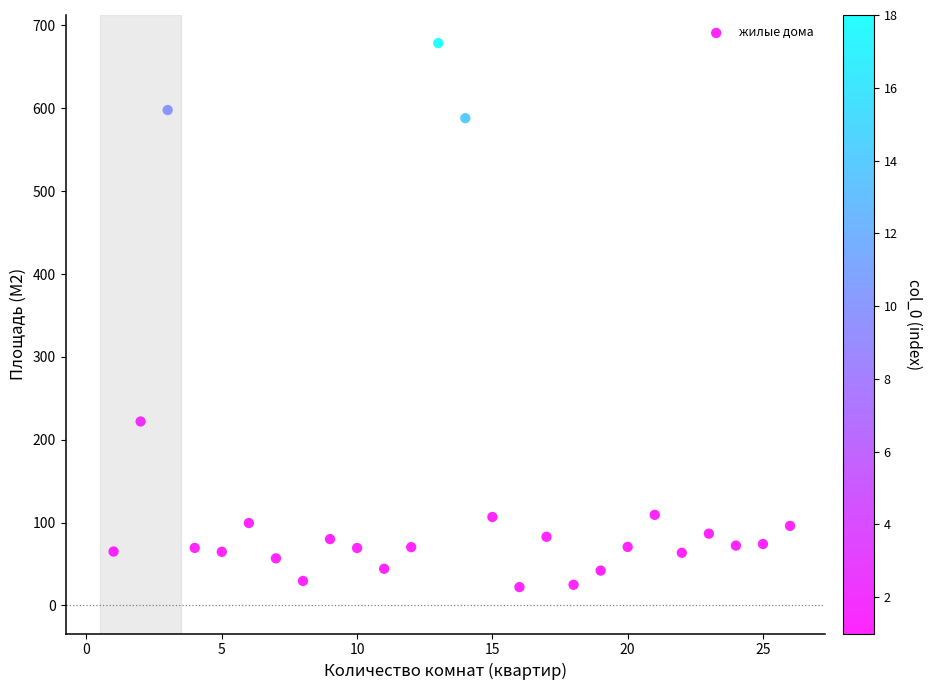

What is the range of X values (max minus min)?

25.0